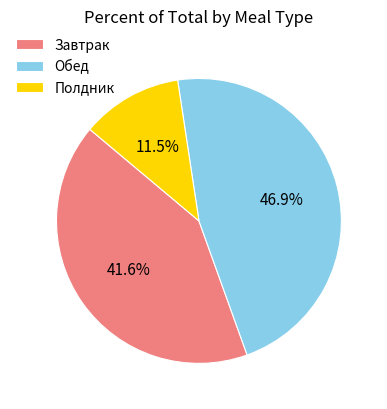

Which category has the biggest portion of the pie?

Обед